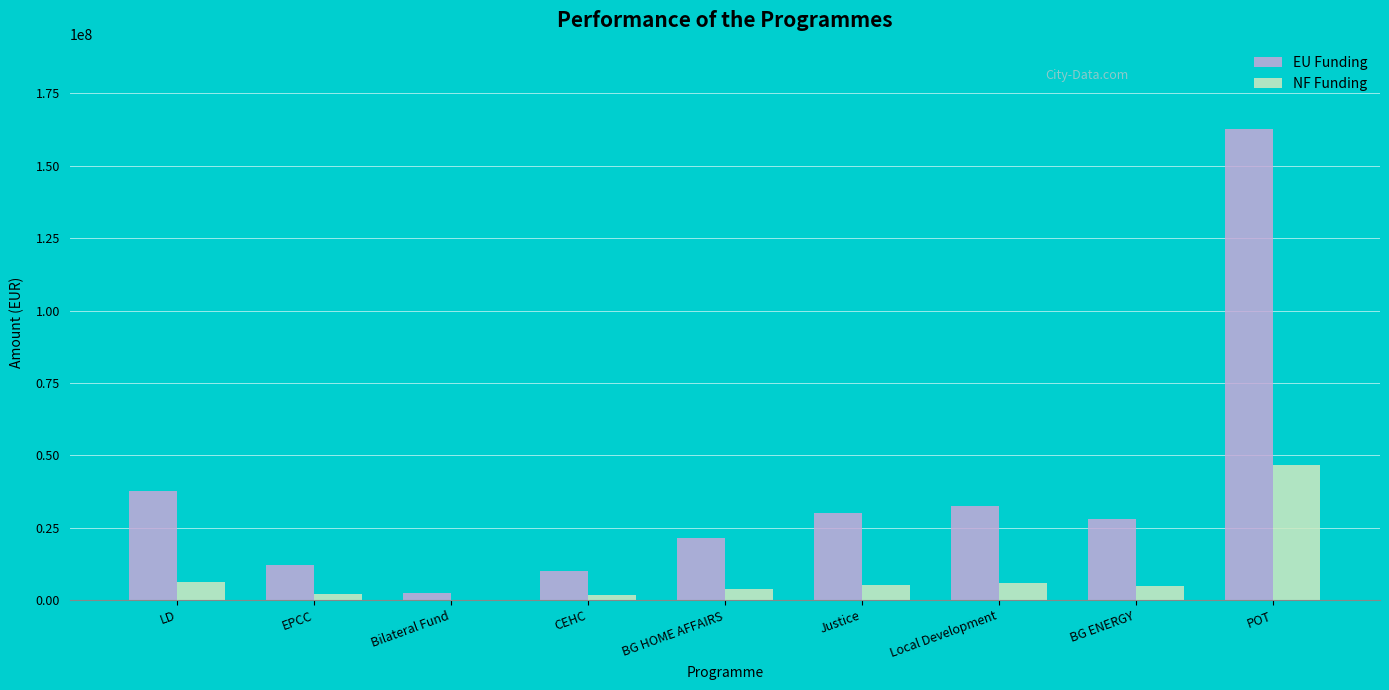

Which category has the highest value in the NF Funding series?

POT